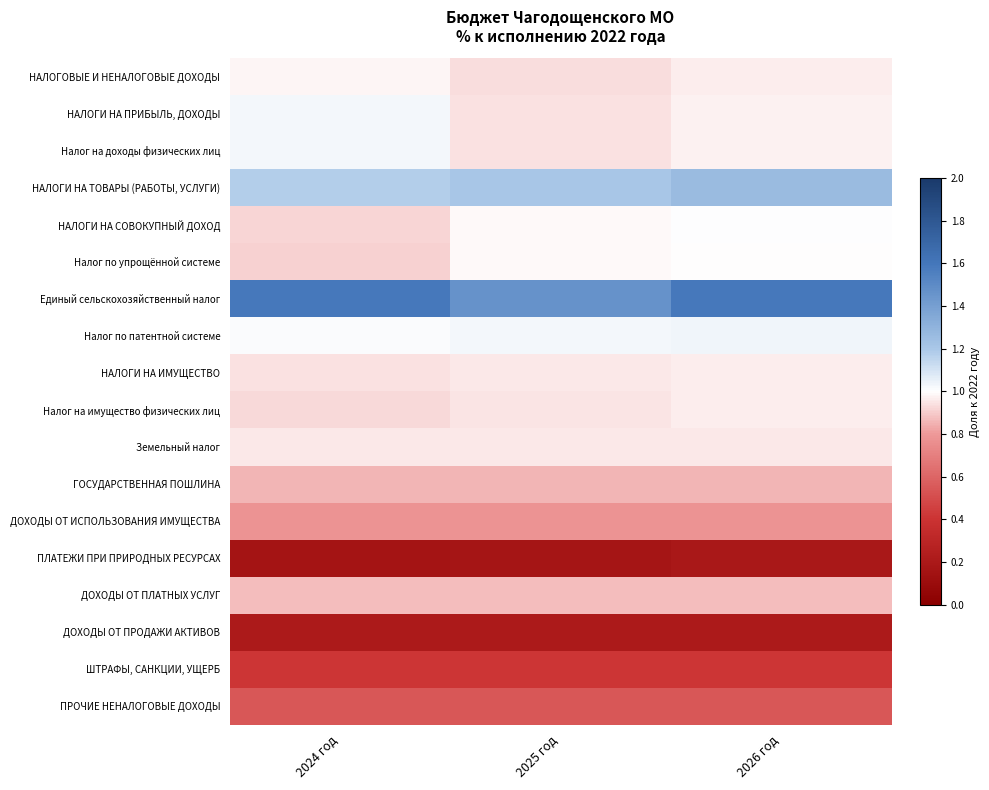

How many data points does each series have?

3